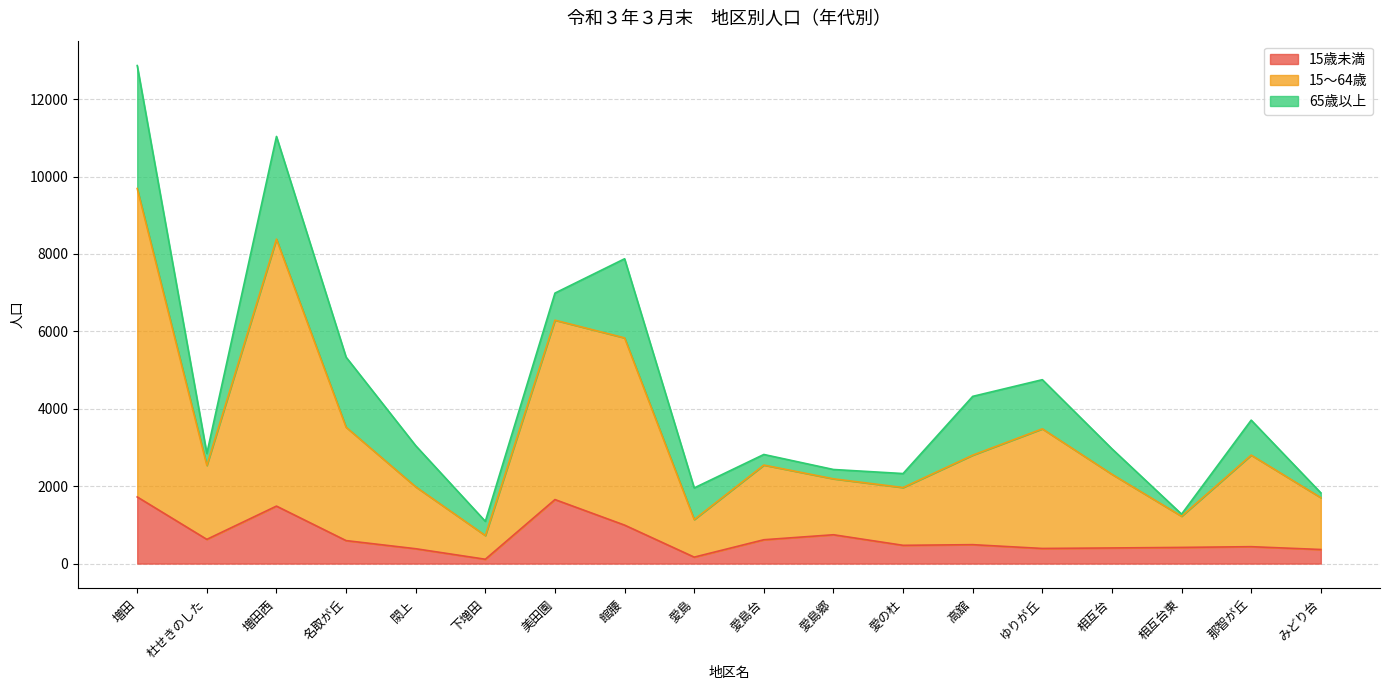

True or false: 15歳未満 and 15～64歳 cross at least once.

False